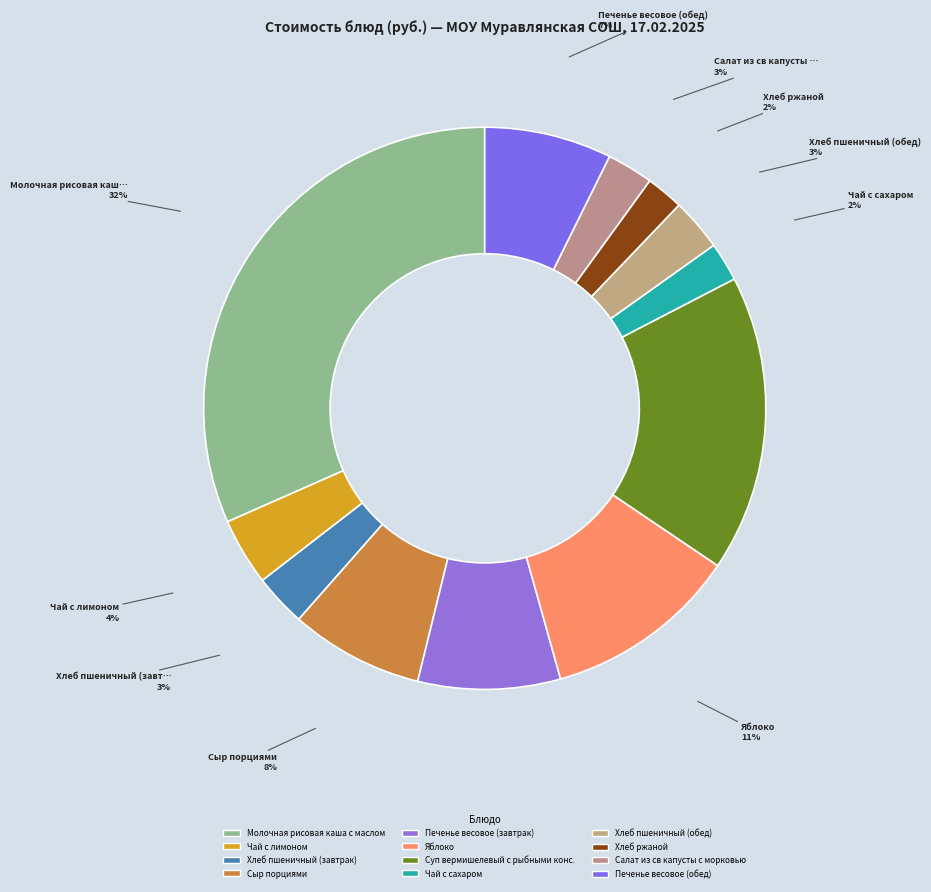

To the nearest percent, what is the combined percentage of Хлеб ржаной and Чай с лимоном?

6%